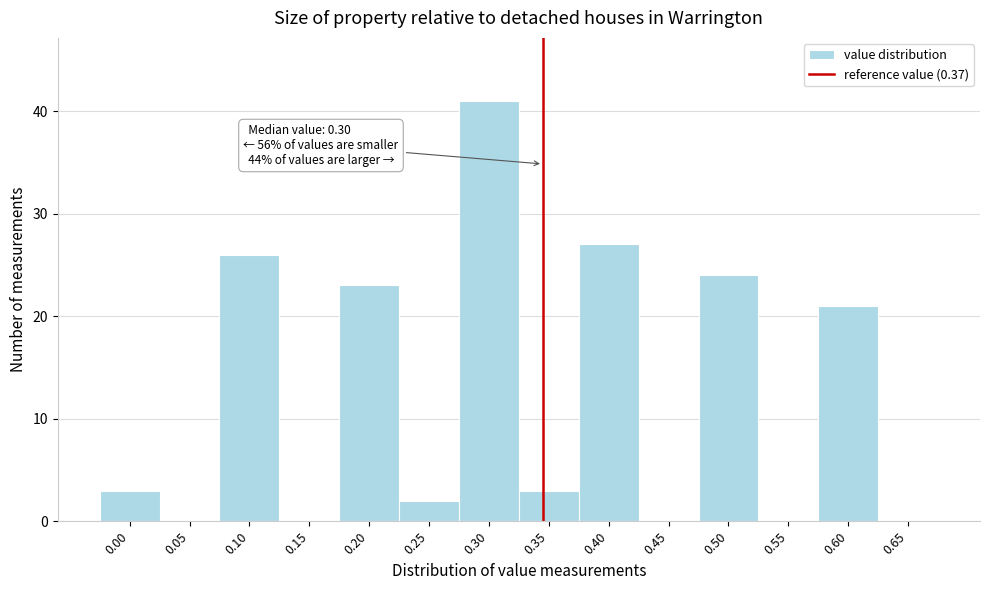

Reading left to right, list all the values displayed in this chart.

0.00=3	0.05=0	0.10=26	0.15=0	0.20=23	0.25=2	0.30=41	0.35=3	0.40=27	0.45=0	0.50=24	0.55=0	0.60=21	0.65=0